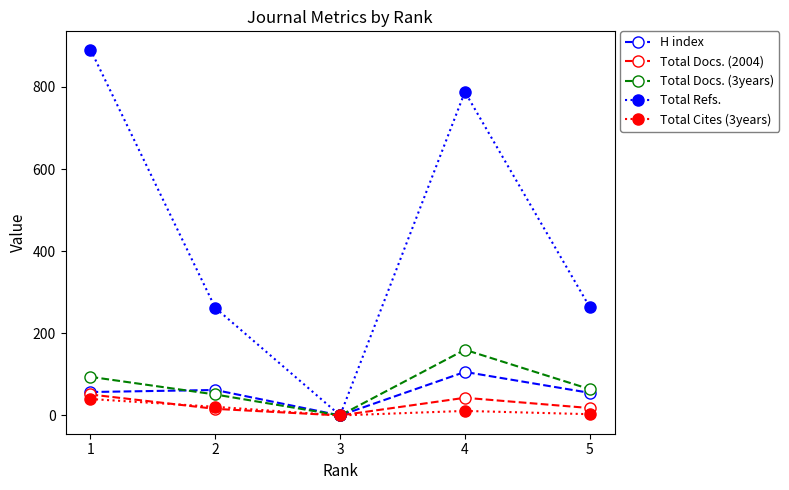

Is the value of H index at 5 greater than the value of Total Cites (3years) at 4?

Yes